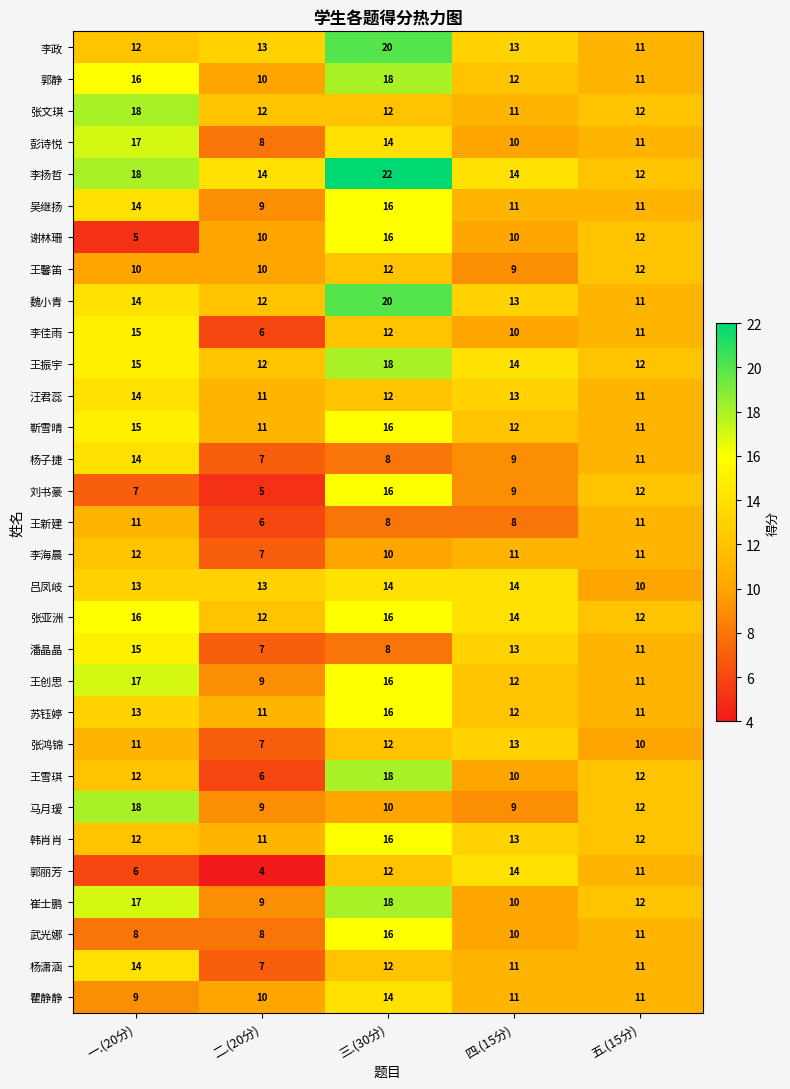

What value does the 杨潇涵 series have at 三.(30分)?

12